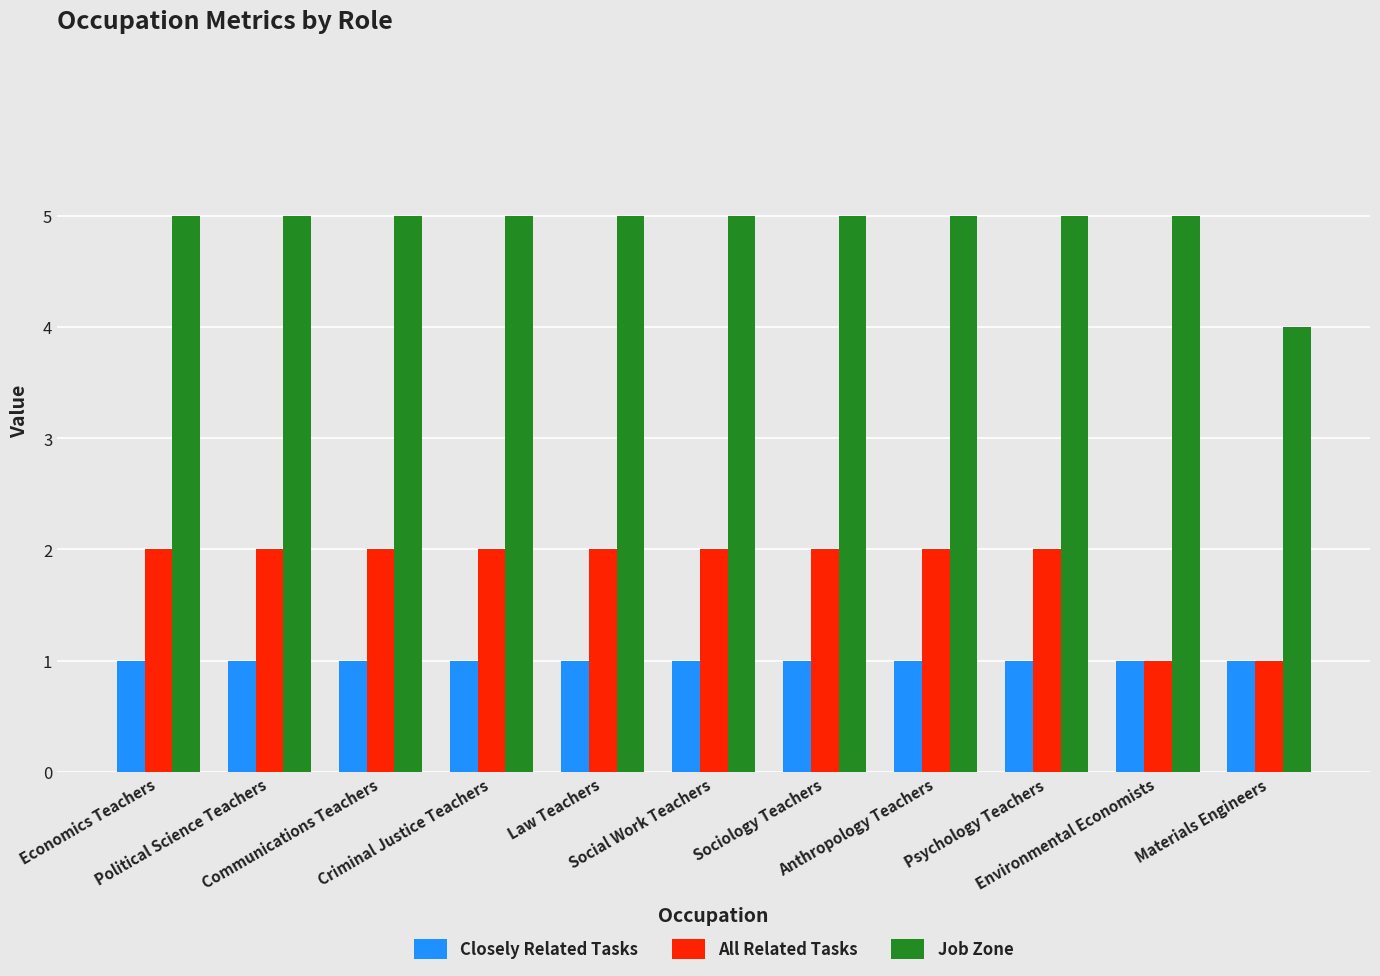

Is it true that All Related Tasks equals 2 at Social Work Teachers?

True